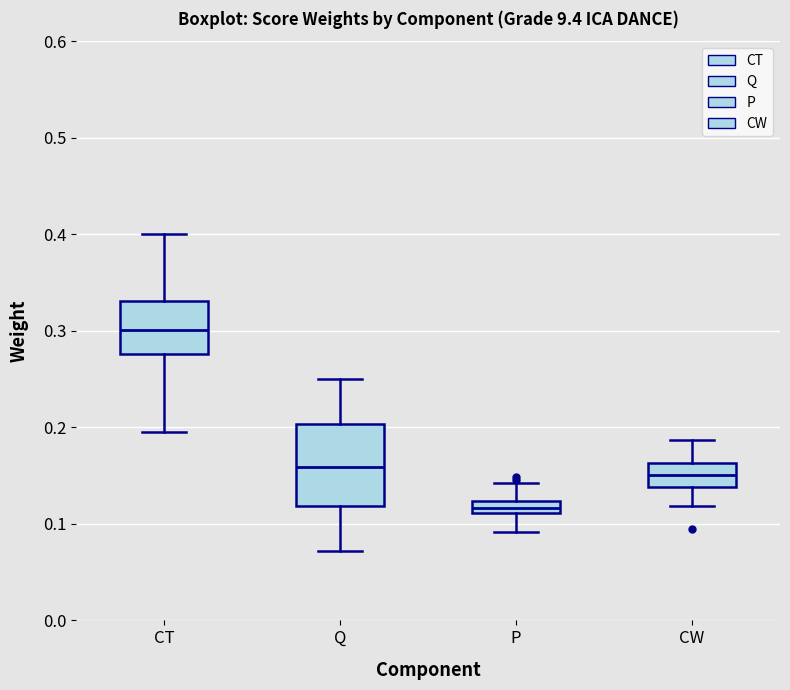

Comparing the boxes themselves (not the whiskers), which one is the tallest?

Q